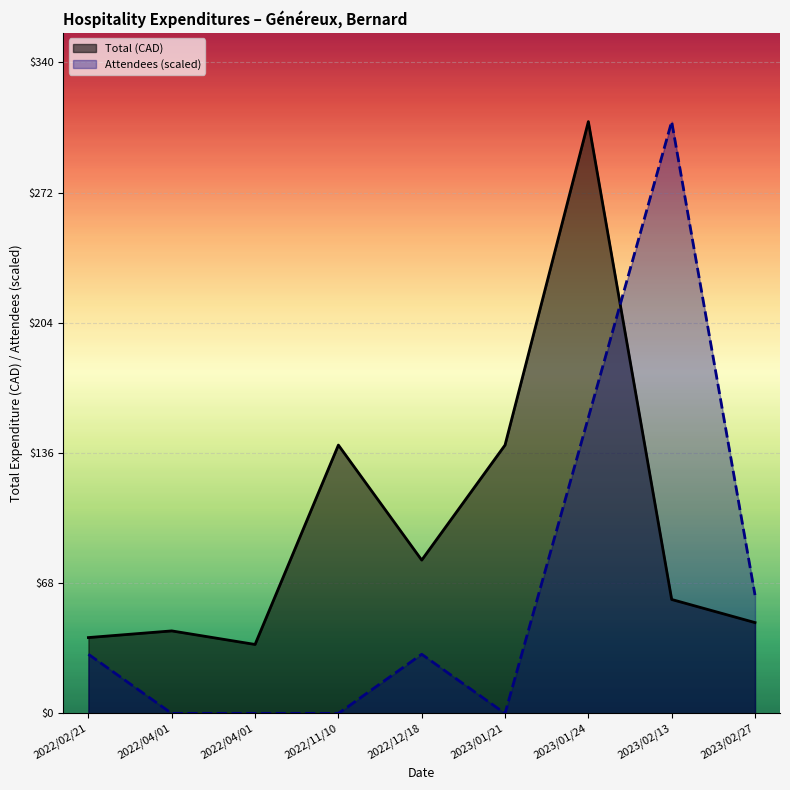

Which has a higher value, 2023/01/21 or 2022/12/18?

2023/01/21